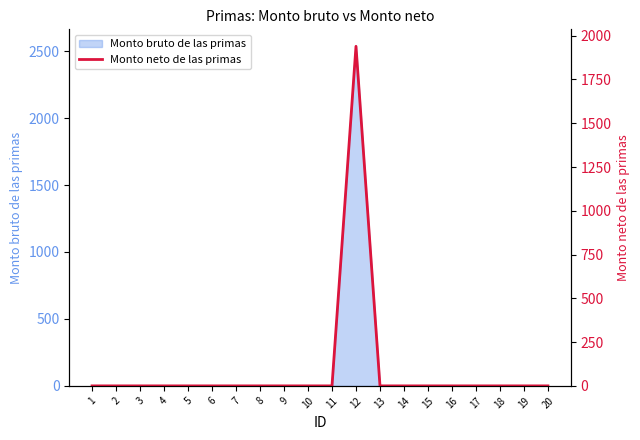

Reading left to right, transcribe all the data shown in this chart.

0.0	0.0	0.0	0.0	0.0	0.0	0.0	0.0	0.0	0.0	0.0	1939.5	0.0	0.0	0.0	0.0	0.0	0.0	0.0	0.0